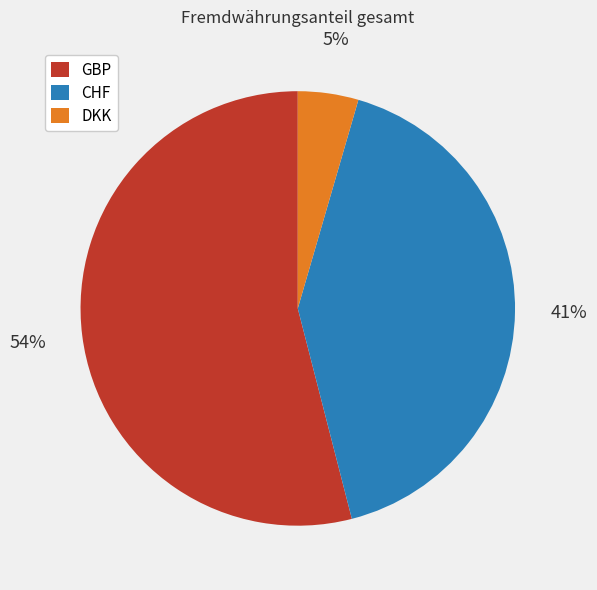

Which slice is the largest?

GBP